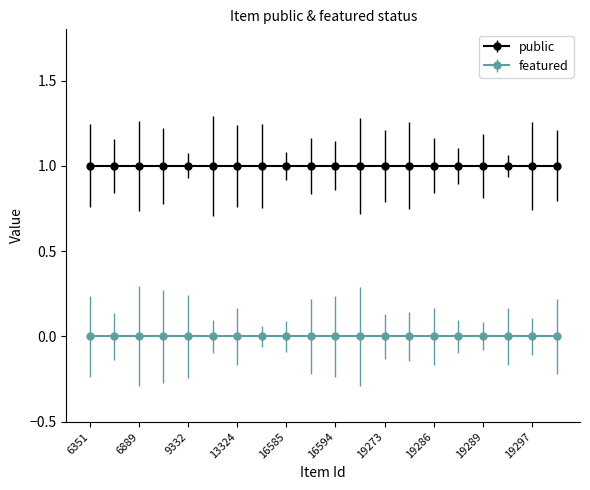

Rank the series by their maximum value, from highest to lowest.

public, featured